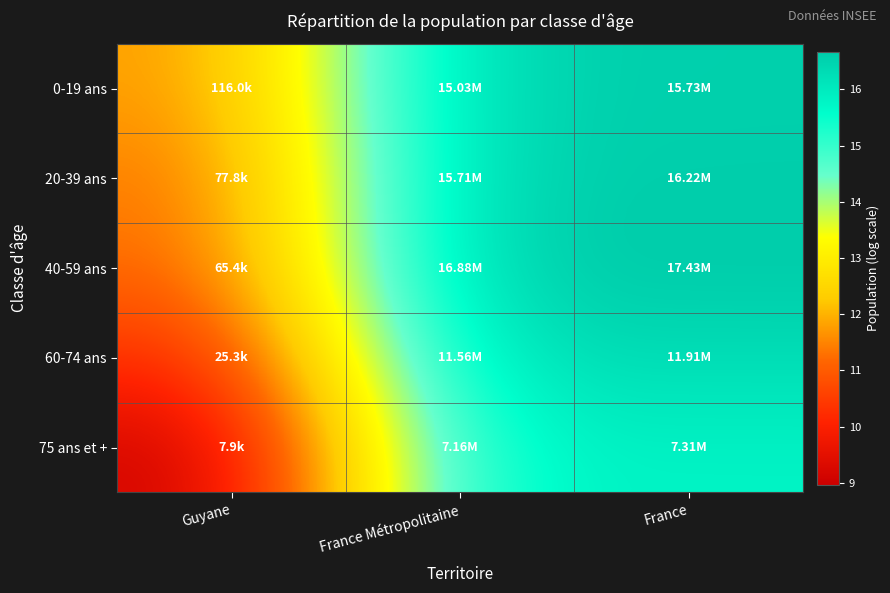

What is the total value across all series at France Métropolitaine?

81.8